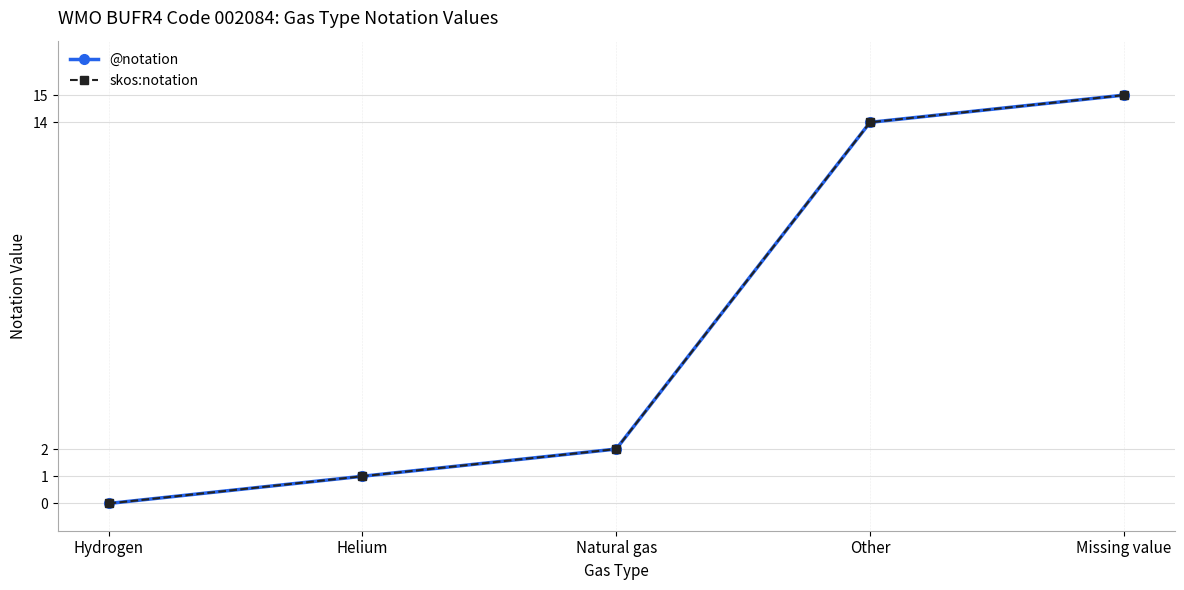

At which category is the sum across all series the highest?

Missing value